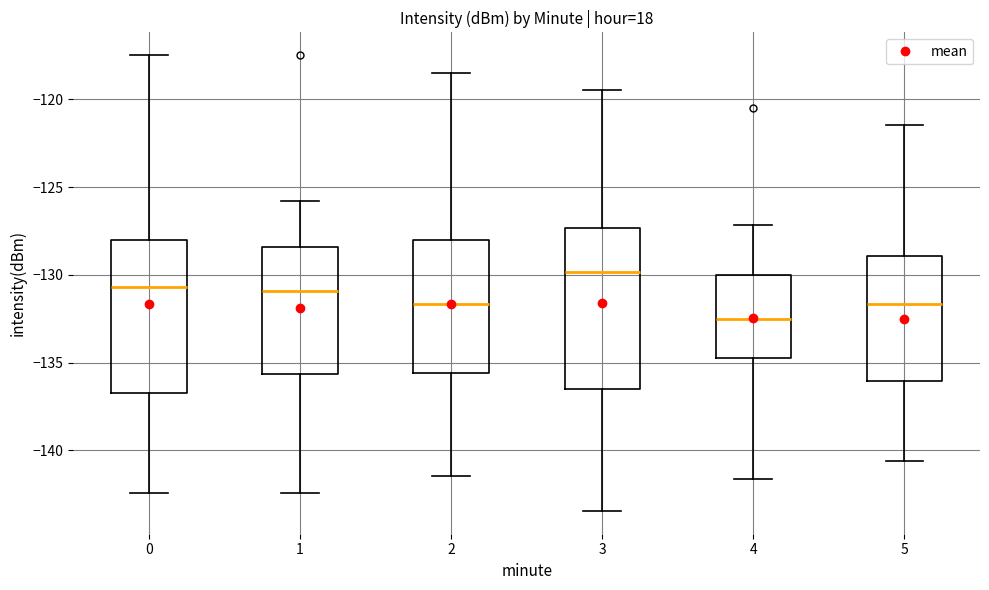

Reading left to right, transcribe this box plot: for each box, give where its median line is, the range the box spans, and where its two whiskers end, as read against the y-axis. The values are not printed on the chart, so give them approximately, as read against the axis.

0: median -130.5, box -136.5 to -128.0, whiskers -142.5 to -117.5
1: median -131.0, box -135.5 to -128.5, whiskers -142.5 to -126.0
2: median -131.5, box -135.5 to -128.0, whiskers -141.5 to -118.5
3: median -130.0, box -136.5 to -127.5, whiskers -143.5 to -119.5
4: median -132.5, box -135.0 to -130.0, whiskers -141.5 to -127.0
5: median -131.5, box -136.0 to -129.0, whiskers -140.5 to -121.5